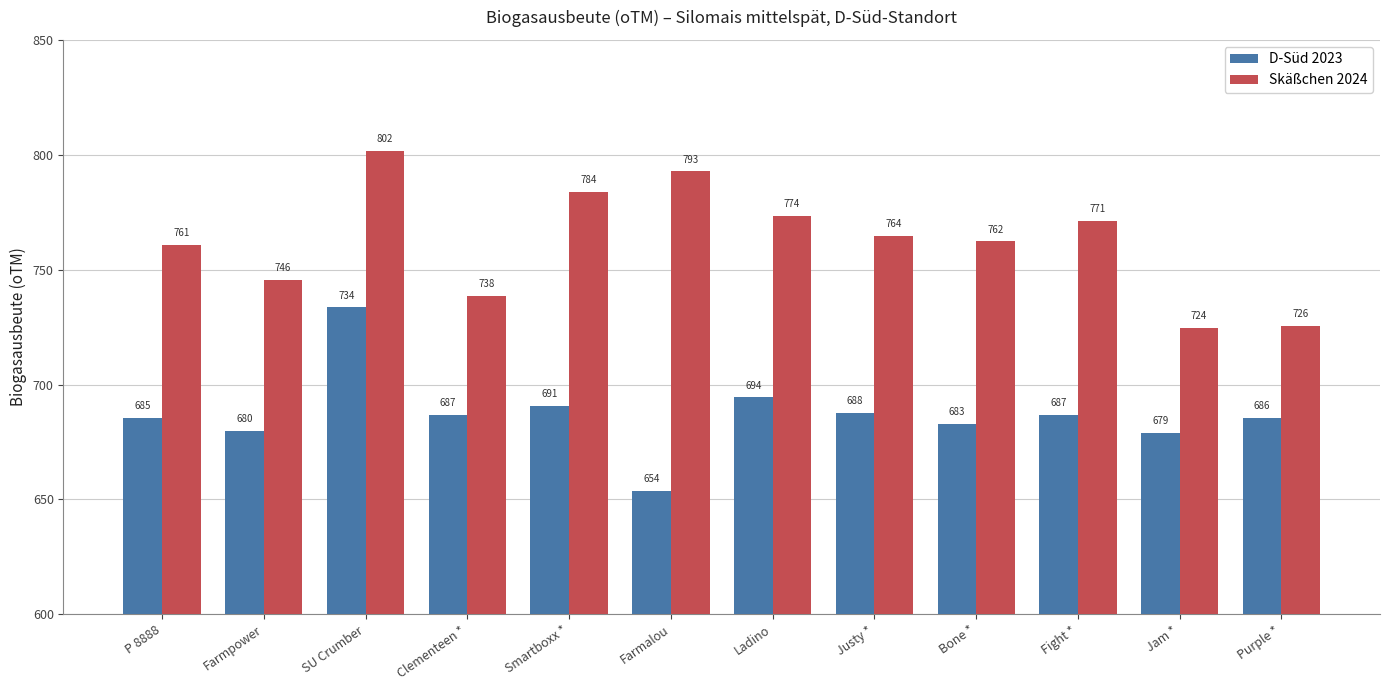

What is the difference between the D-Süd 2023 values at Fight * and Smartboxx *?

4.0